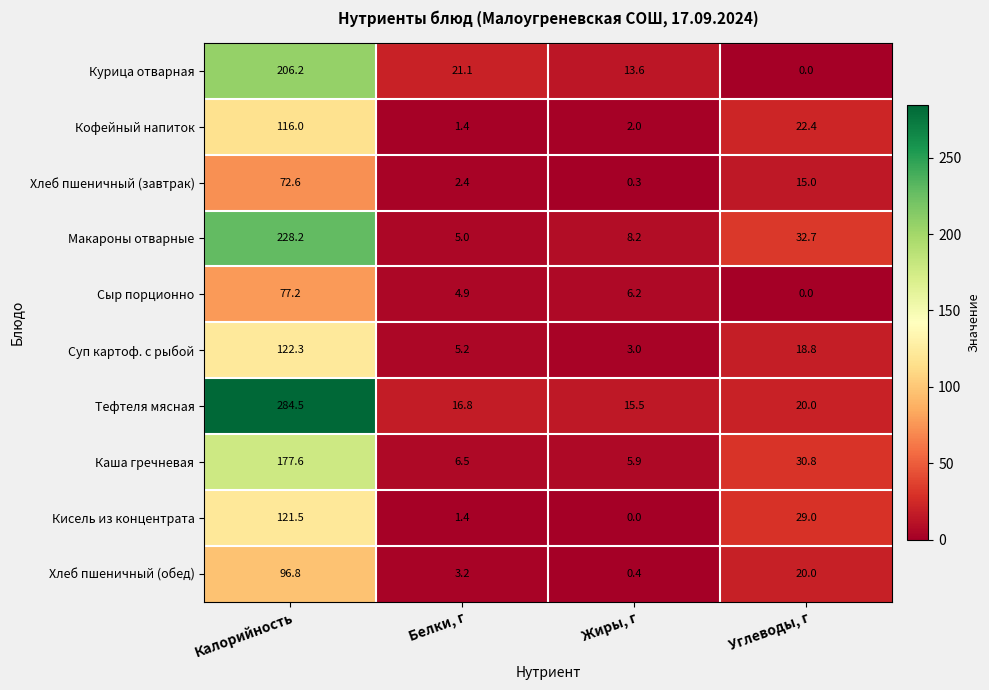

Which category has the highest value across all series?

Калорийность